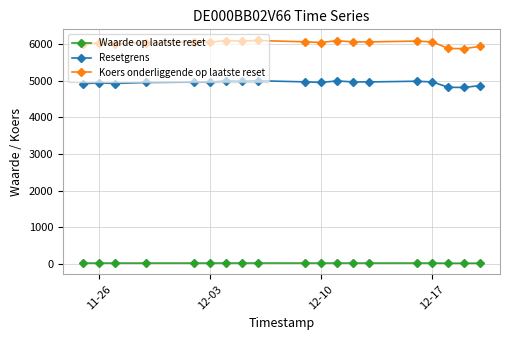

Rank the series by their maximum value, from highest to lowest.

Koers onderliggende op laatste reset, Resetgrens, Waarde op laatste reset